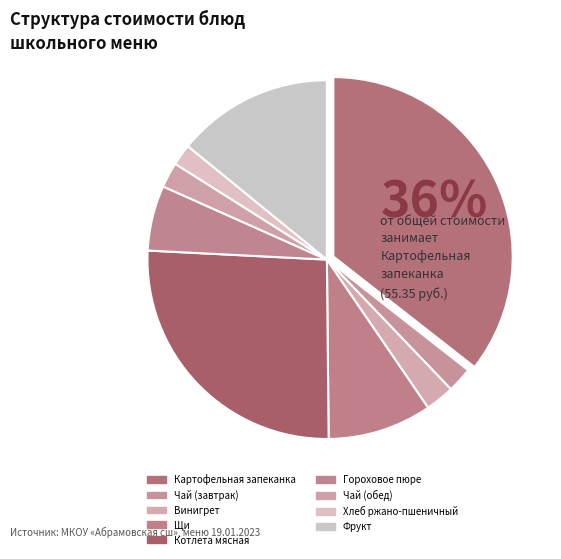

What portion of the pie excludes Чай (обед)?

97.7%